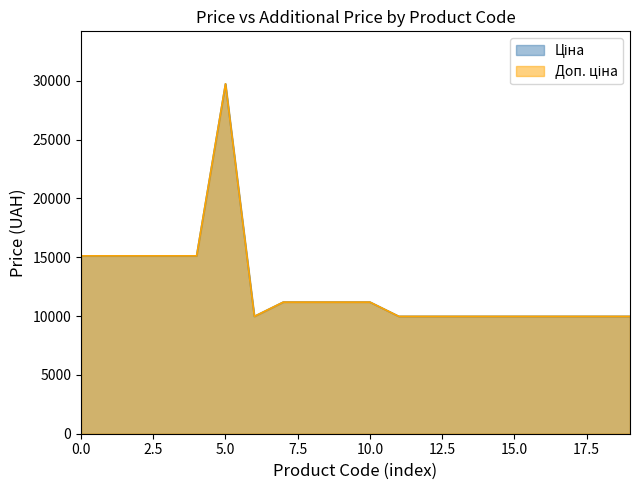

Does the chart display data point markers on the line(s)?

No